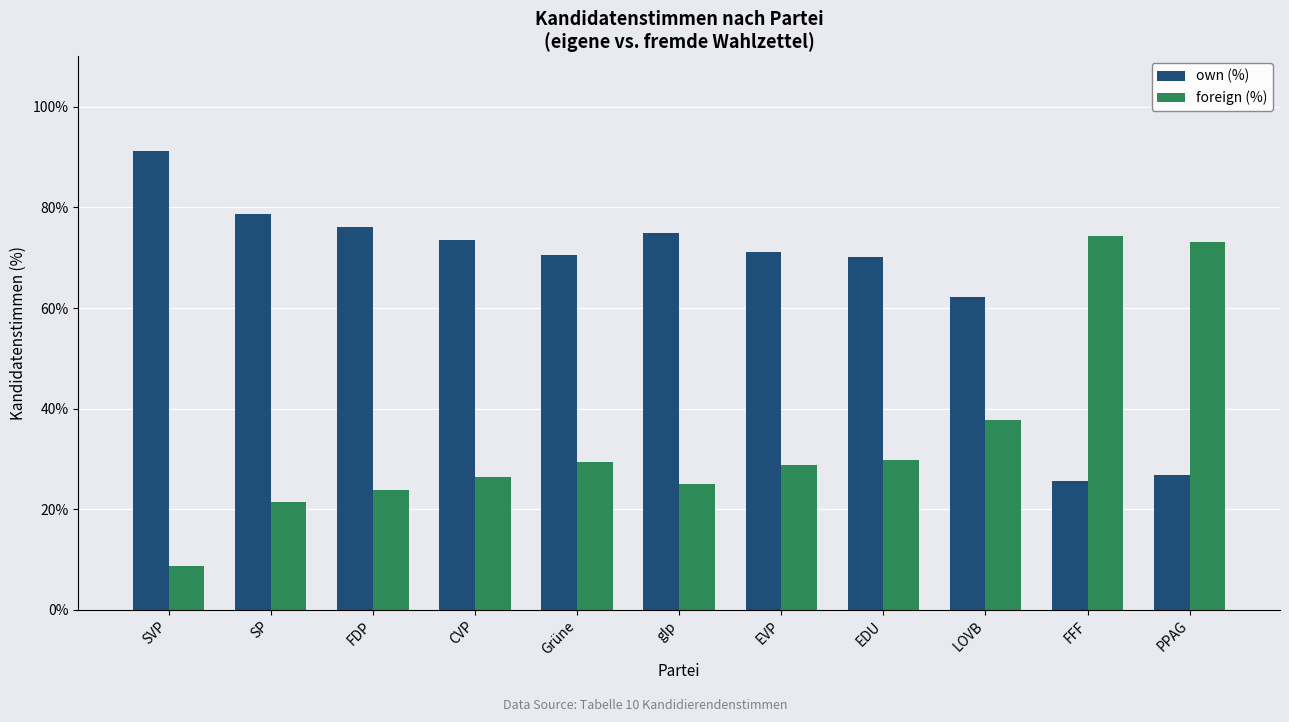

What position from the right is PPAG?

1